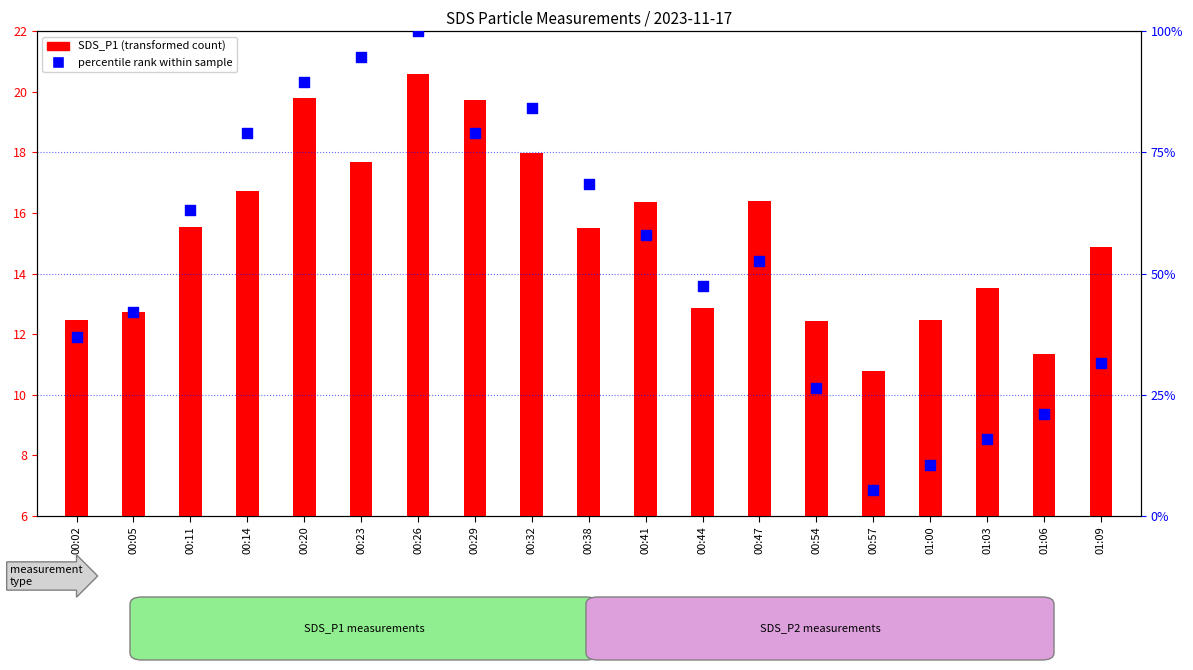

Which series reaches the maximum Y coordinate?

percentile rank within sample